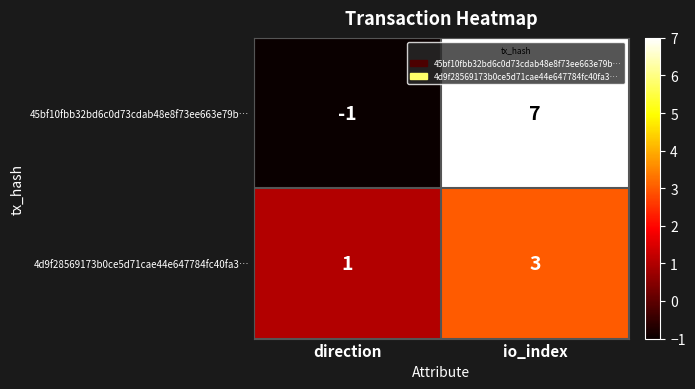

What value does the 4d9f28569173b0ce5d71cae44e647784fc40fa3… series have at io_index?

3